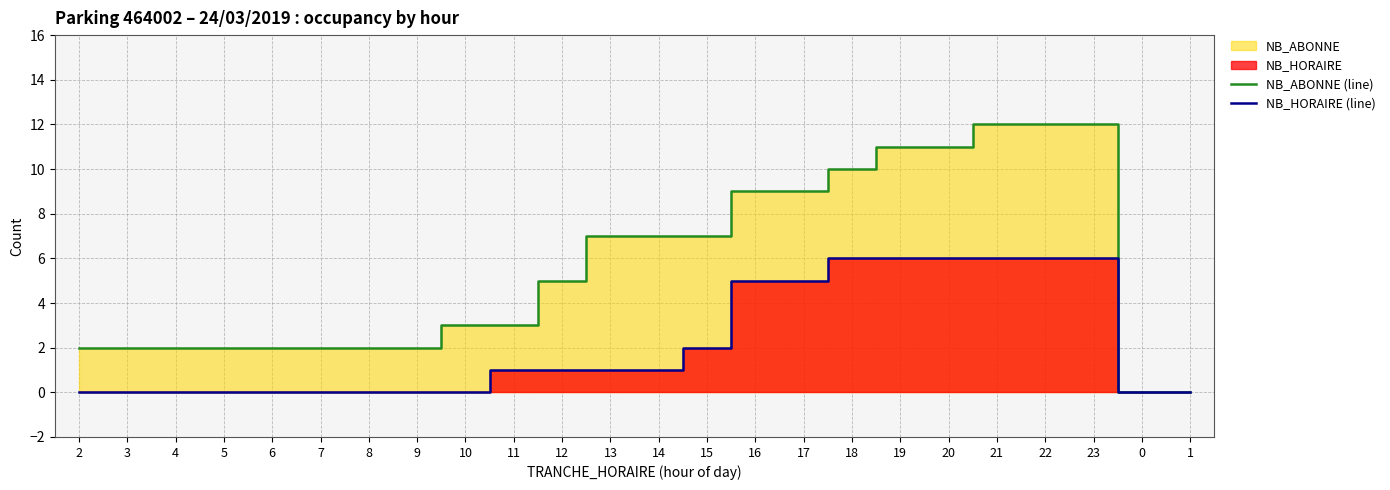

How many lines are shown in the chart?

2